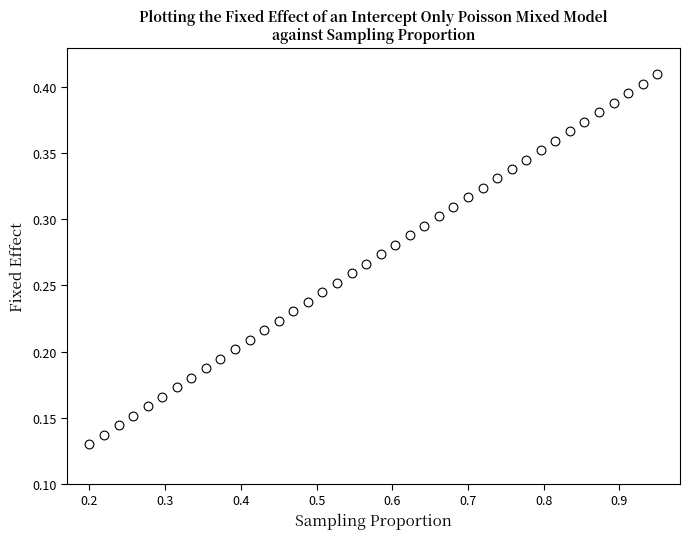

What is the range of X values (max minus min)?

0.8